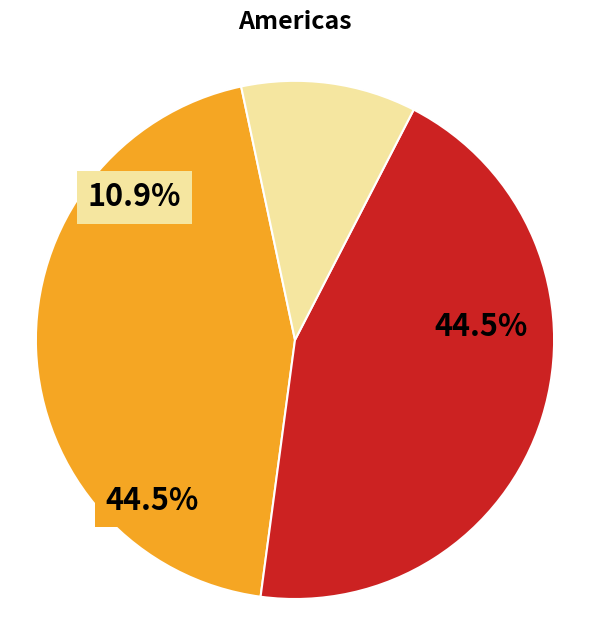

To the nearest percent, what is the difference between the Клименюк and archive slice percentages?

34%